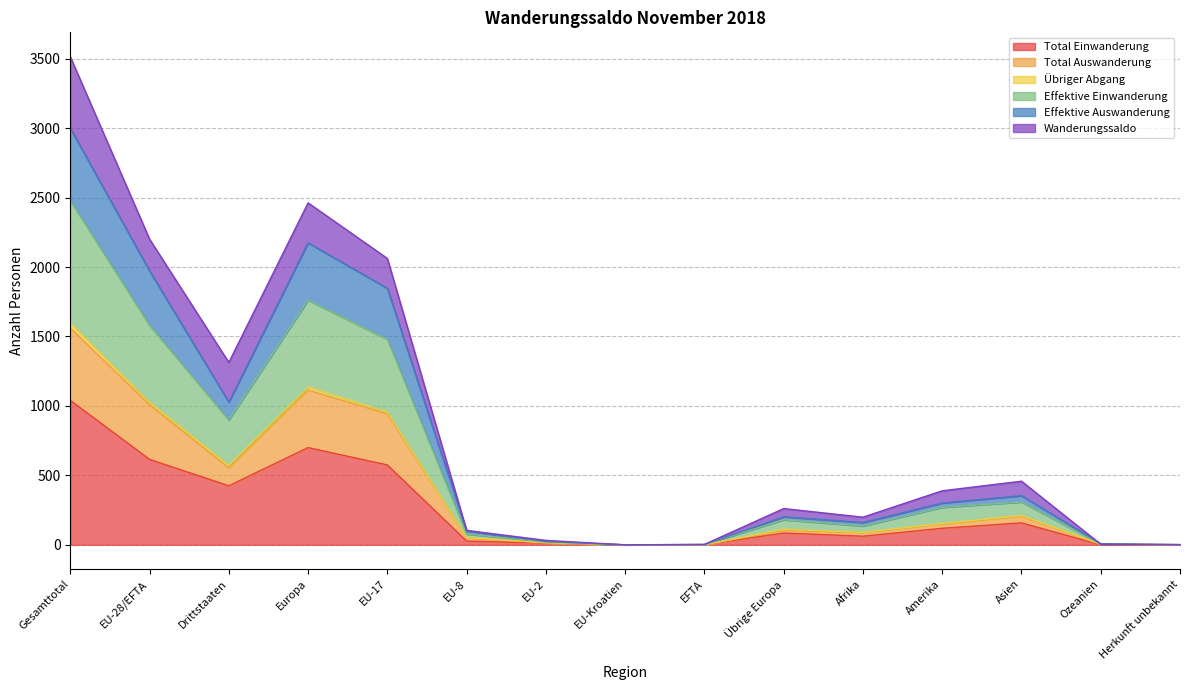

The value of Total Einwanderung at Europa is 1103. True or false?

False